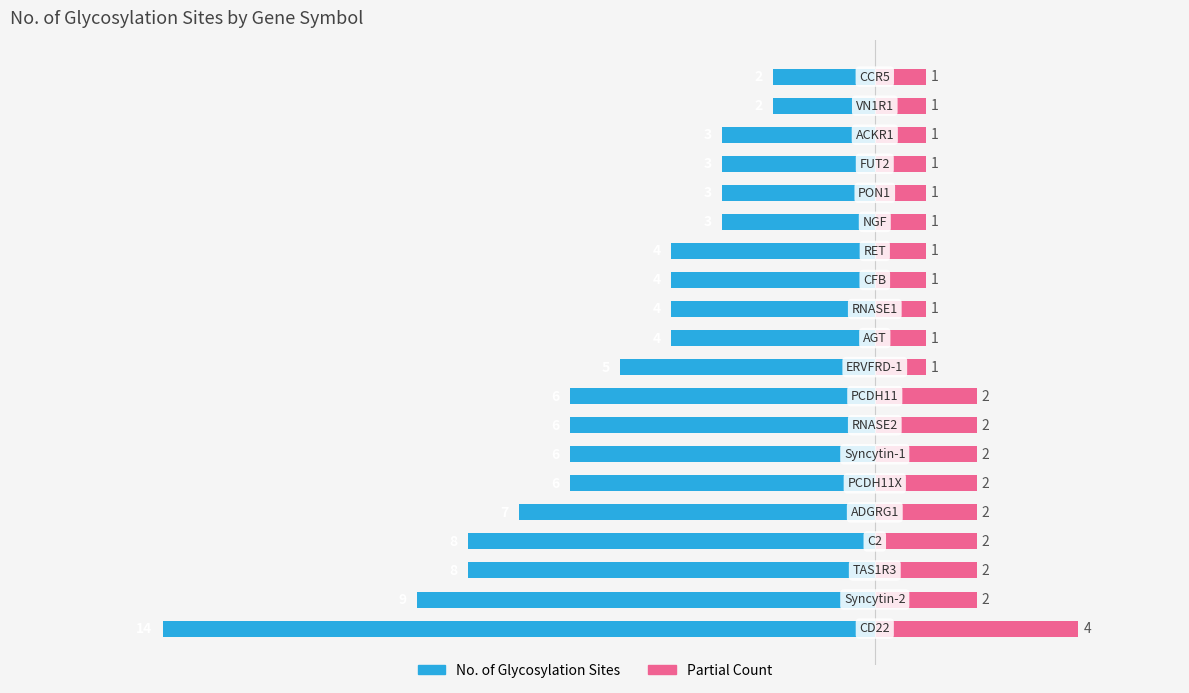

Reading left to right, transcribe all the data shown in this chart.

No. of Glycosylation Sites: 0=-14	1=-9	2=-8	3=-8	4=-7	5=-6	6=-6	7=-6	8=-6	9=-5	10=-4	11=-4	12=-4	13=-4	14=-3	15=-3	16=-3	17=-3	18=-2	19=-2
Glycosylation (partial): 0=4	1=2	2=2	3=2	4=2	5=2	6=2	7=2	8=2	9=1	10=1	11=1	12=1	13=1	14=1	15=1	16=1	17=1	18=1	19=1